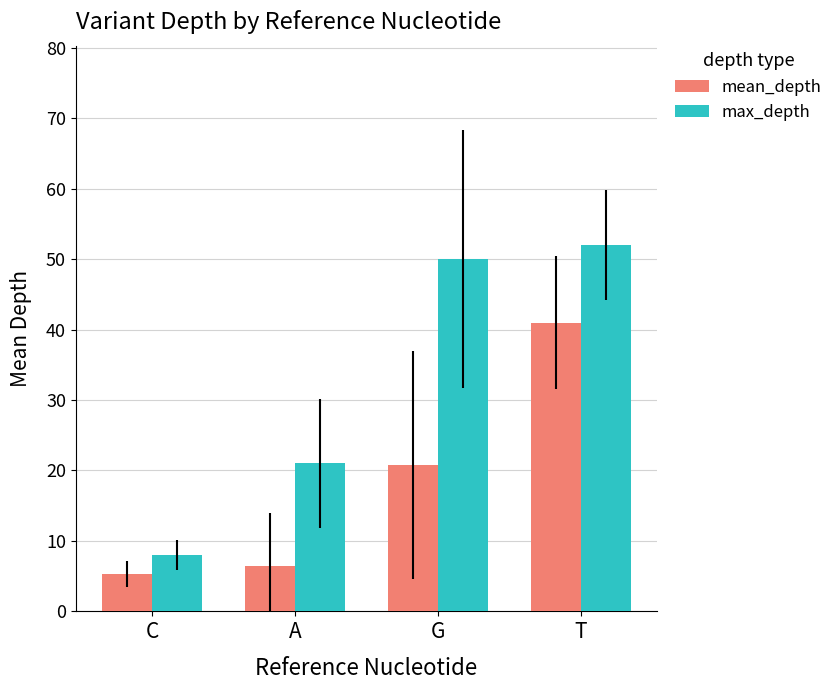

Is it true that mean_depth equals 8.1 at C?

False